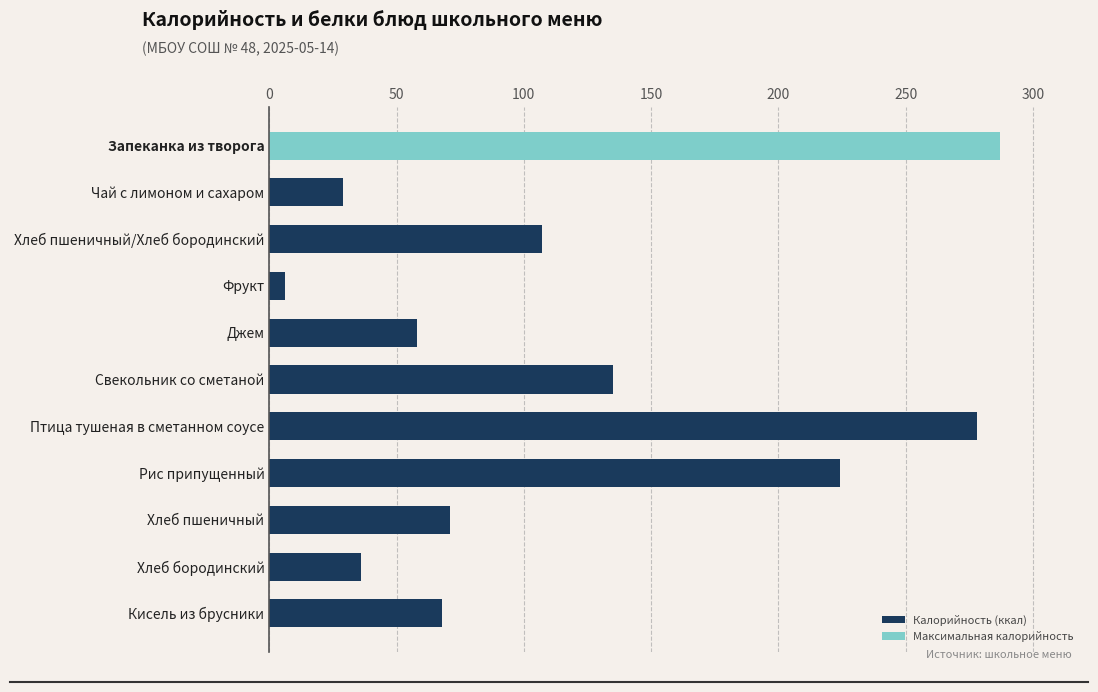

The chart shows a value of 58 at Свекольник со сметаной. True or false?

False